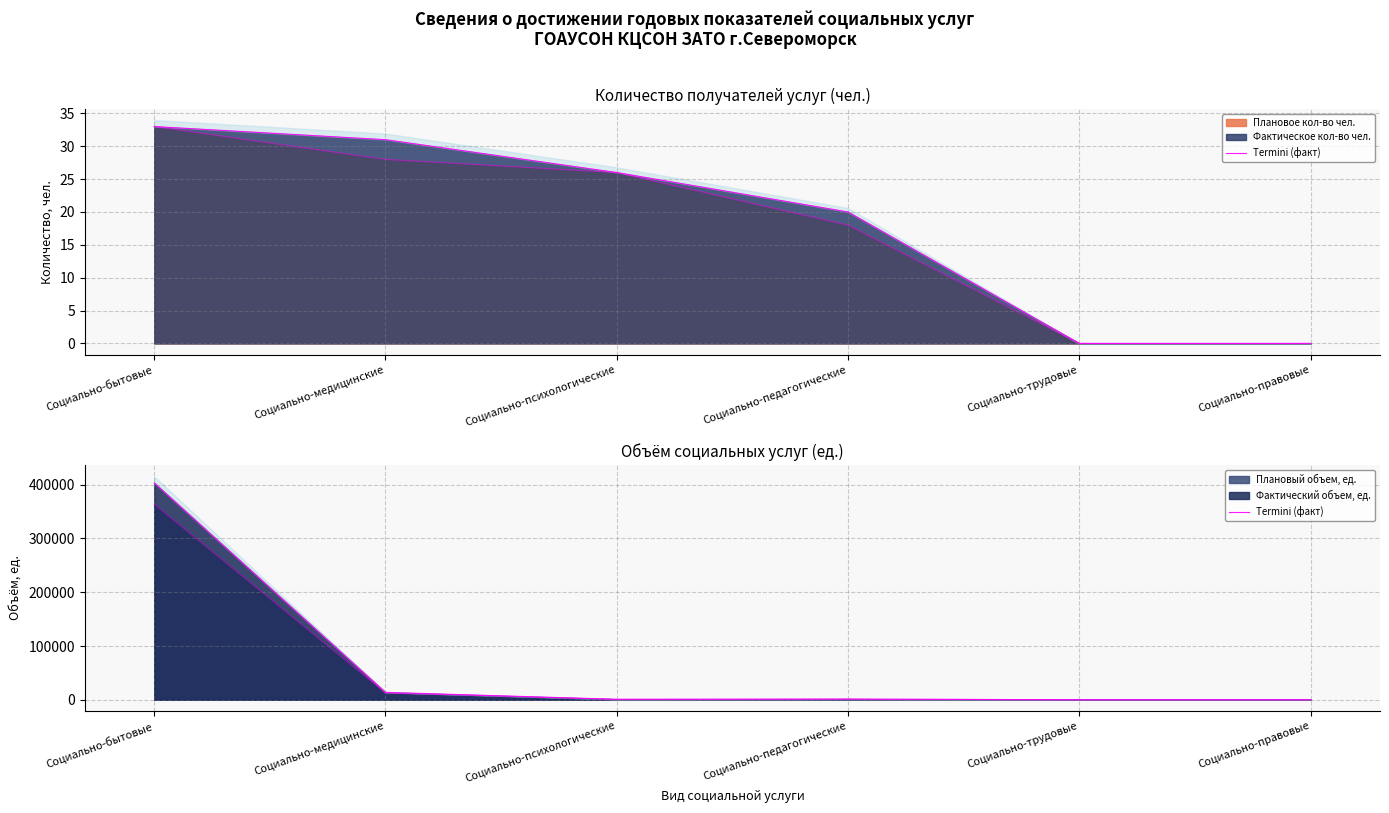

How many lines are shown in the chart?

1